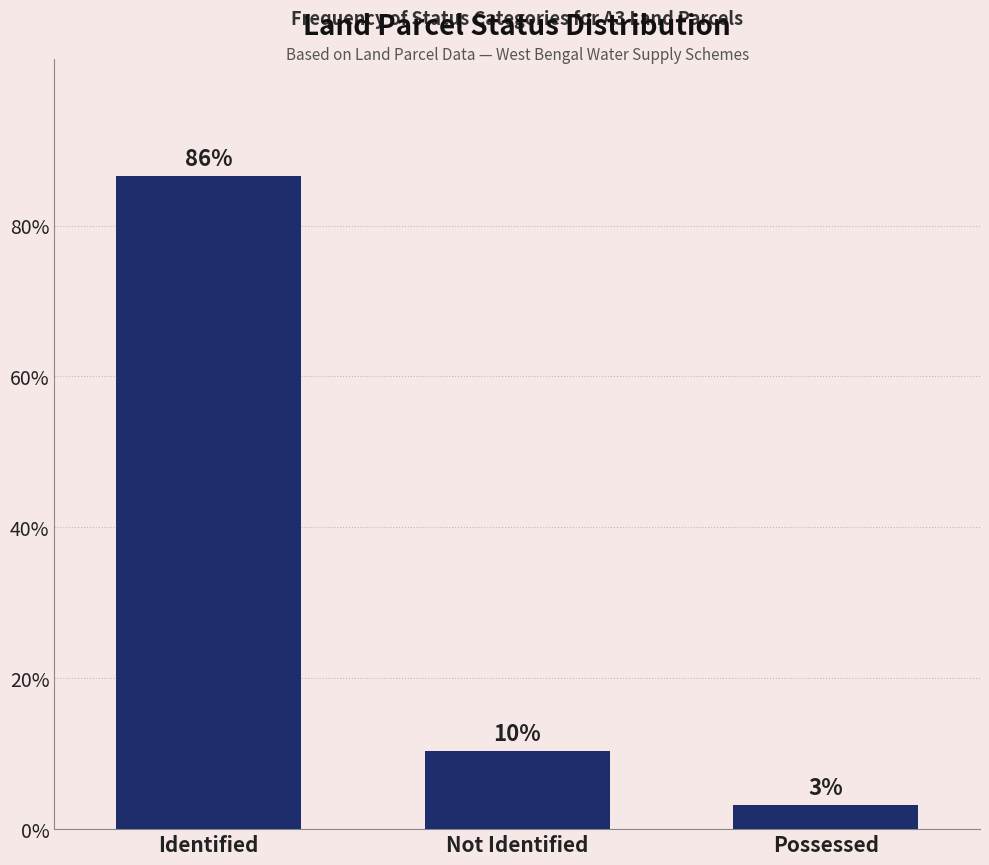

Does the chart contain any negative values?

No